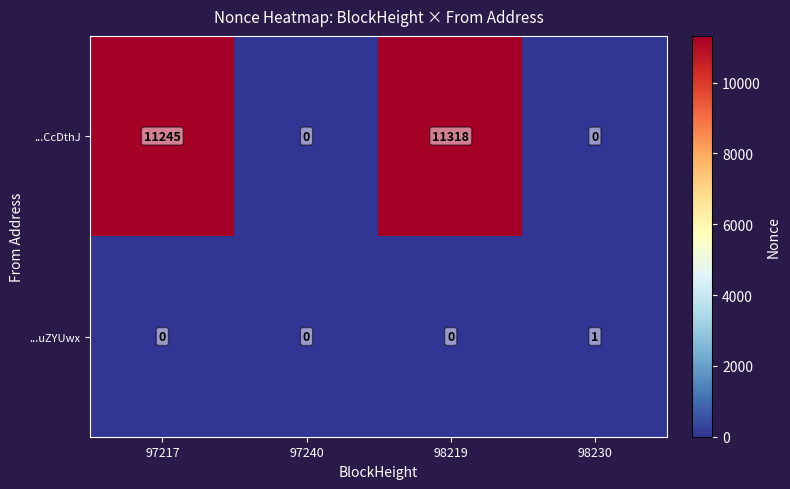

What is the spread (max minus min) of values at 97217?

11245